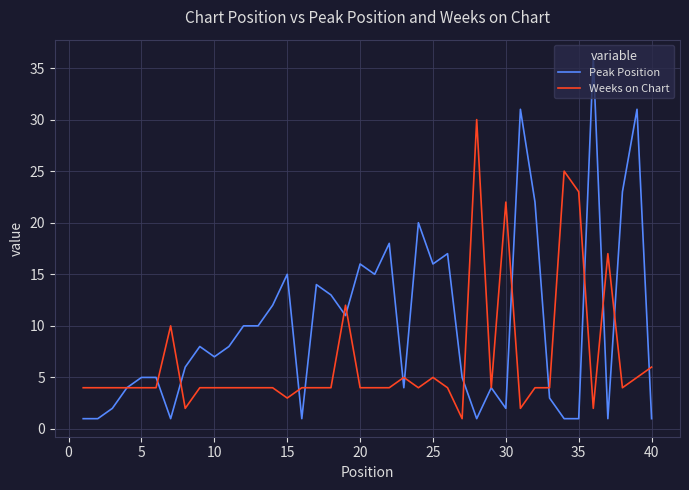

What is the maximum value shown in the chart?

36